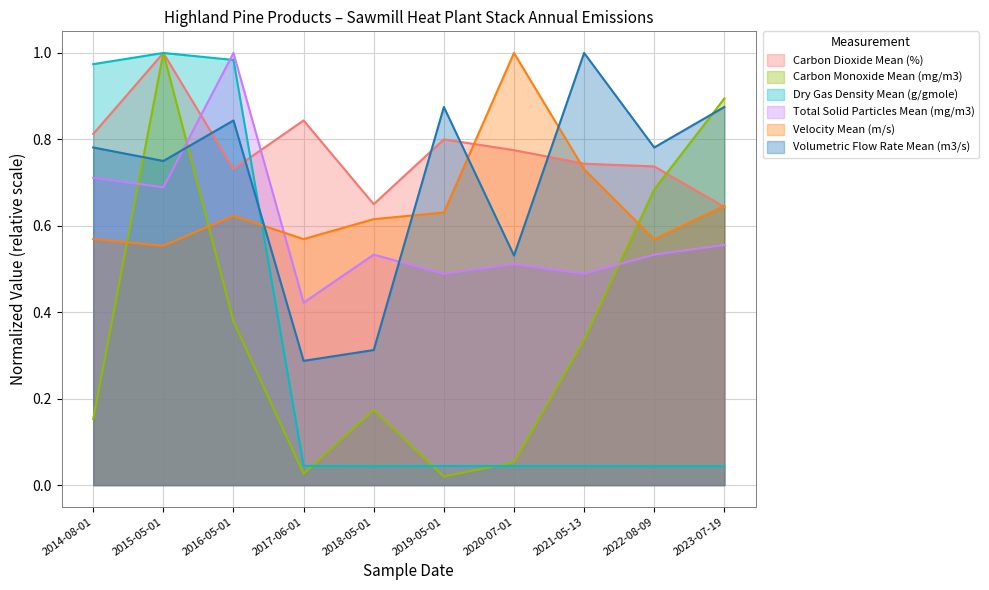

Is it true that Volumetric Flow Rate Mean (m3/s) equals 1.0 at 2015-05-01?

False